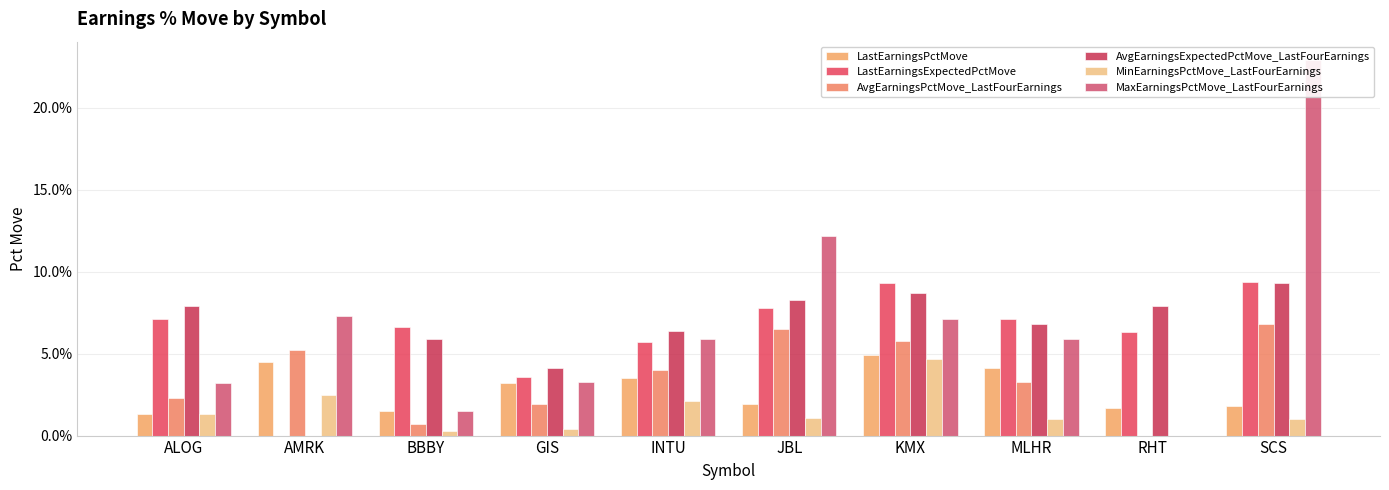

How many bars are there in total?

60